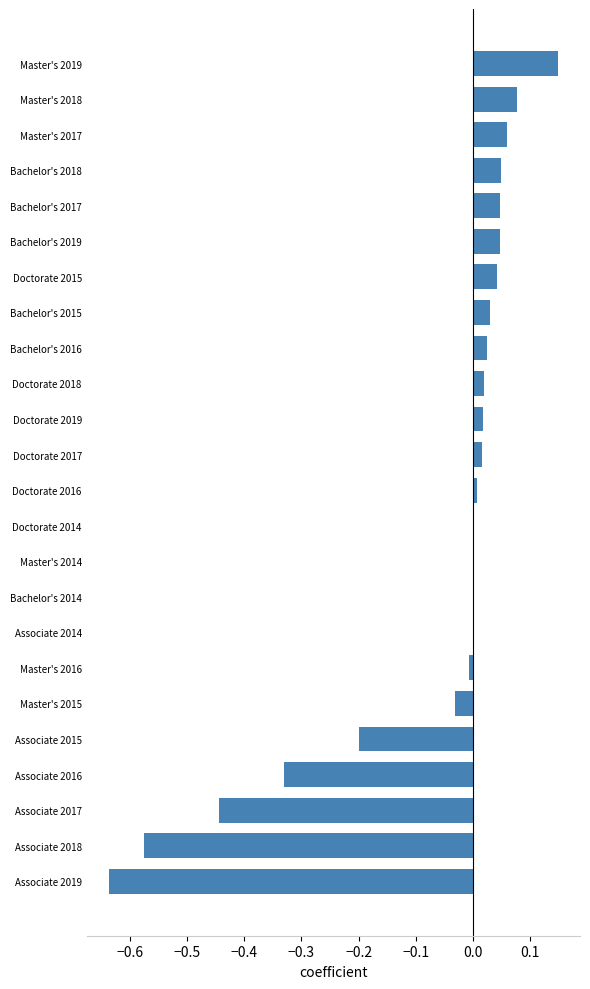

What is the change in value from Associate 2017 to Master's 2018?

+0.5